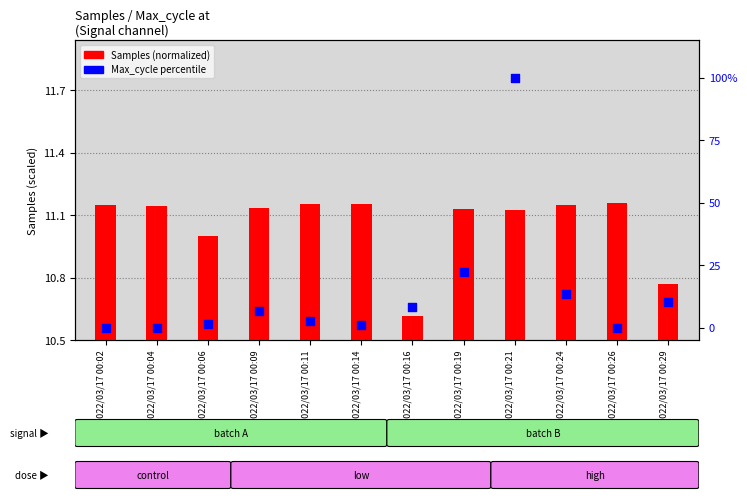

At which category is the sum across all series the highest?

2022/03/17 00:21